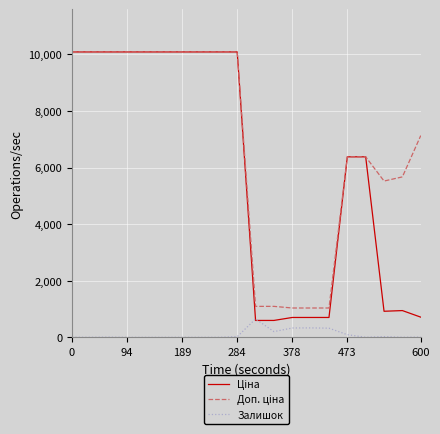

What is the maximum value shown in the chart?

10085.8